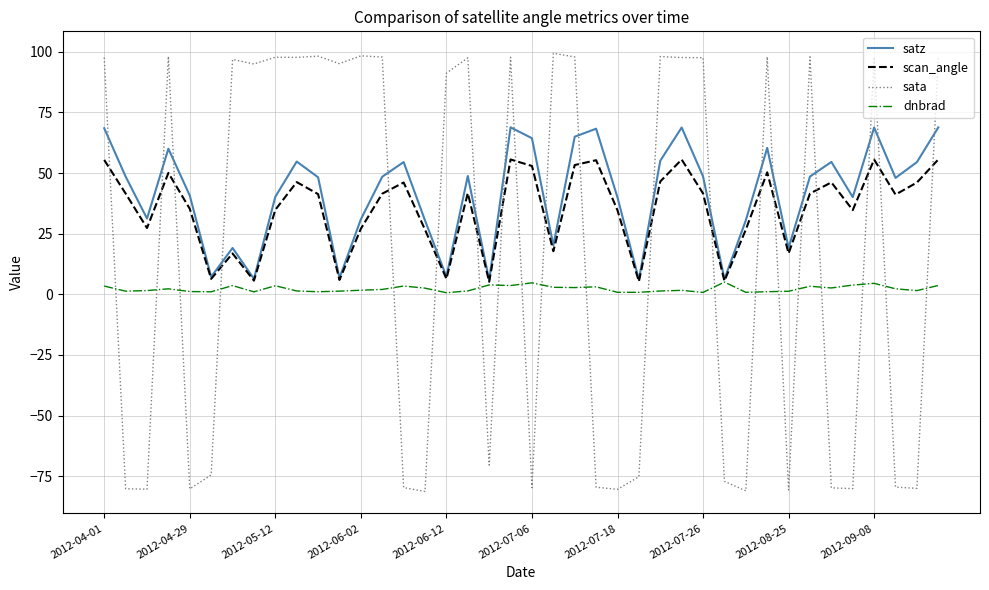

List the series in order of their overall mean, lowest first.

dnbrad, sata, scan_angle, satz